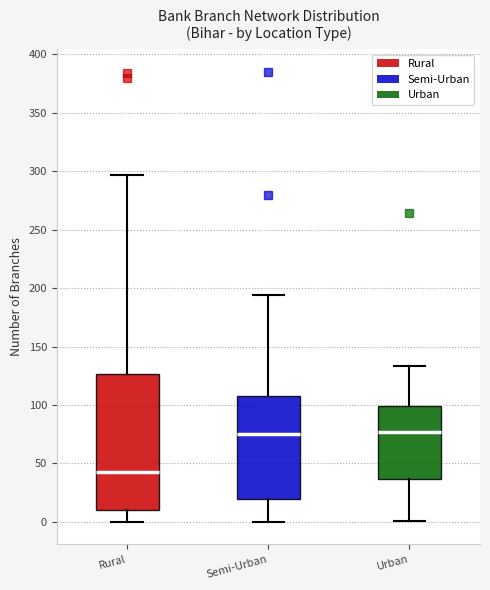

Reading left to right, transcribe this box plot: for each box, give where its median line is, the range the box spans, and where its two whiskers end, as read against the y-axis. The values are not printed on the chart, so give them approximately, as read against the axis.

Rural: median 45, box 10 to 125, whiskers 0 to 295
Semi-Urban: median 75, box 20 to 110, whiskers 0 to 195
Urban: median 75, box 35 to 100, whiskers 0 to 135